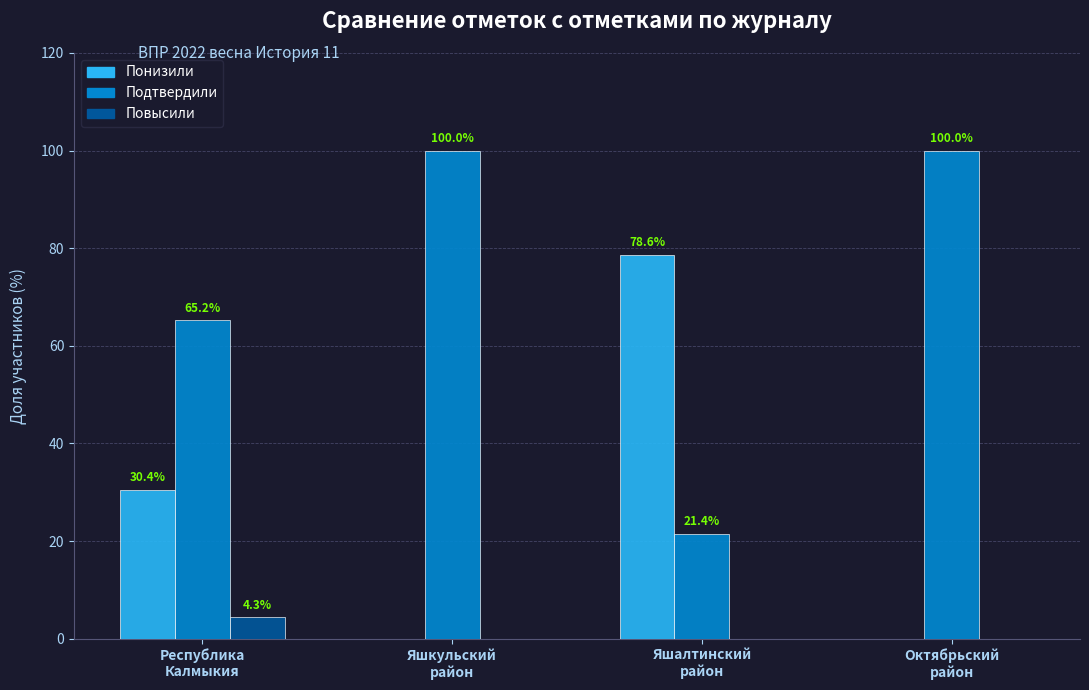

Is the value of Понизили at Яшалтинский
район greater than the value of Повысили at Яшкульский
район?

Yes